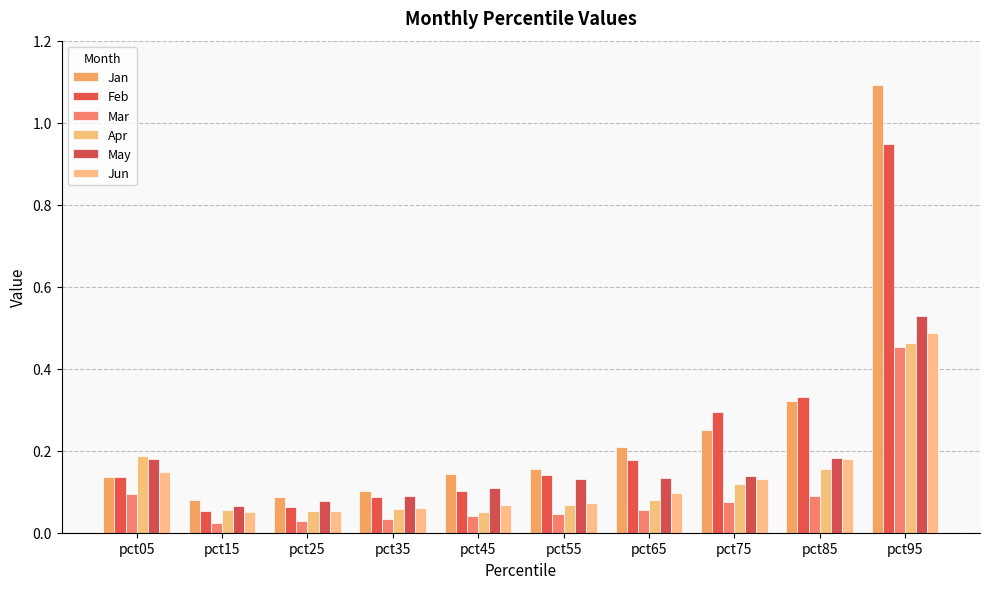

What are all the series names shown in the legend?

Jan, Feb, Mar, Apr, May, Jun